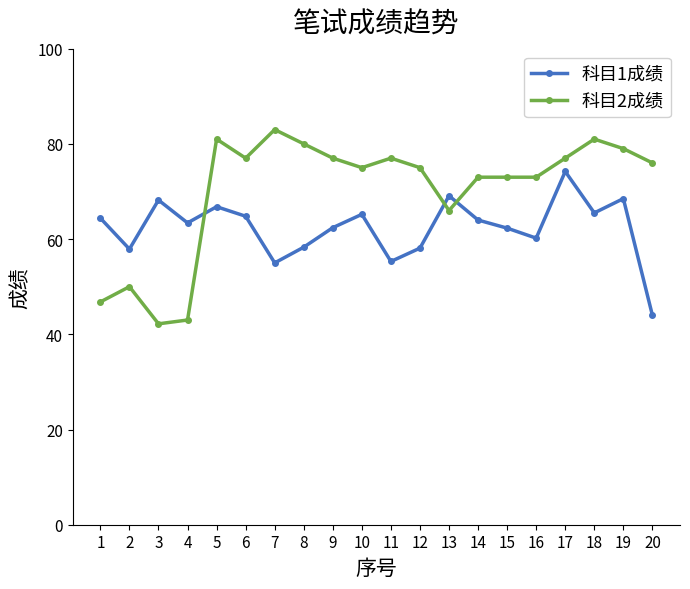

What is the difference between the highest and lowest values at 6?

12.2